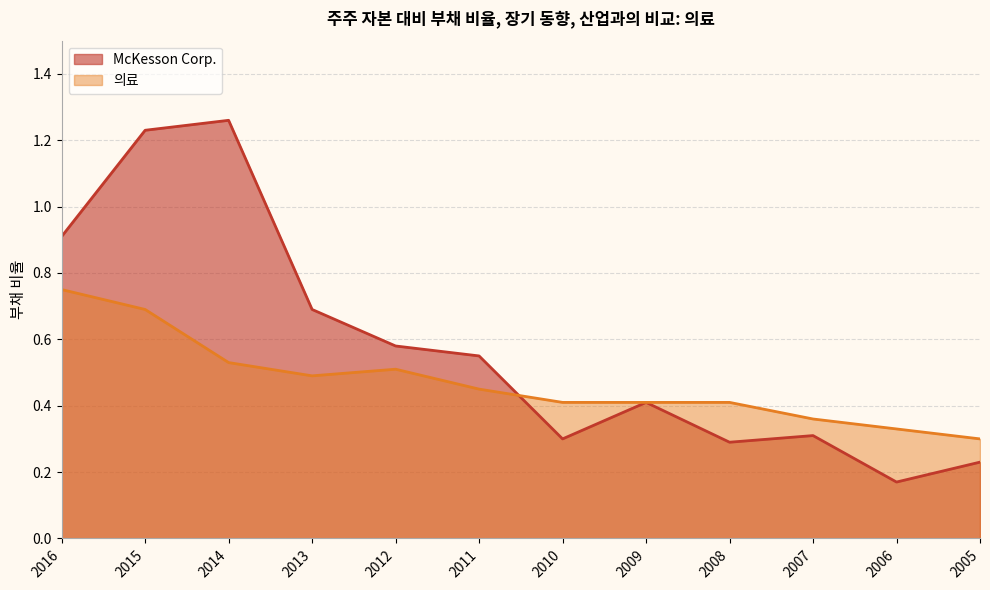

Rank the series by their maximum value, from highest to lowest.

McKesson Corp., 의료